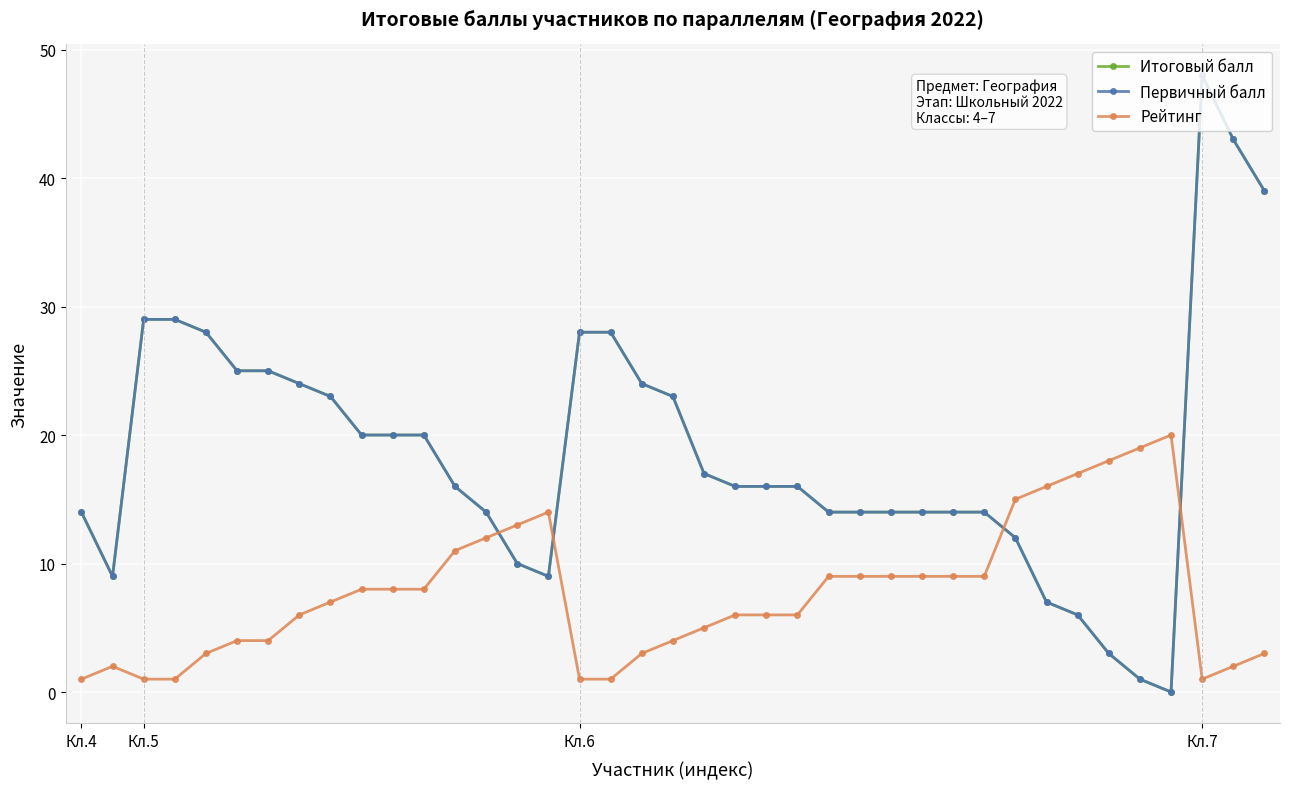

In Первичный балл, how many points are lower than both neighbors (excluding endpoints)?

3